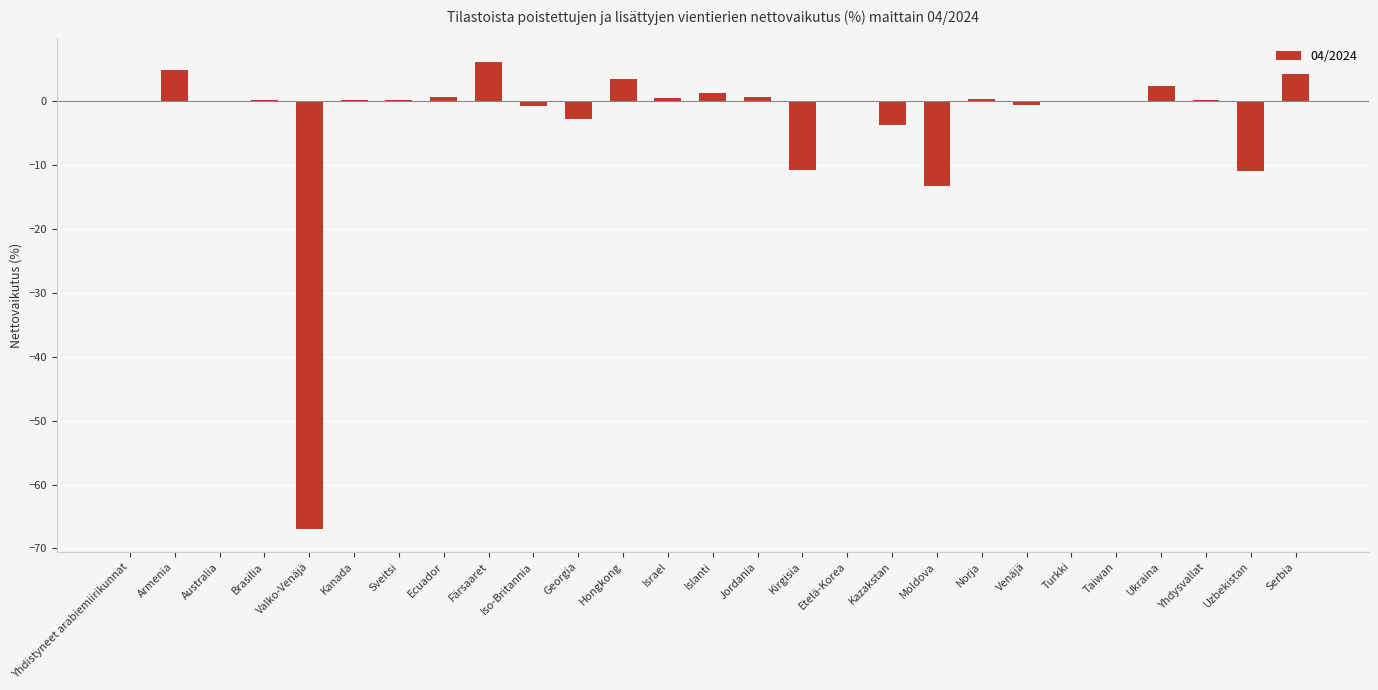

Where is the data nearest to the value -30?

Moldova